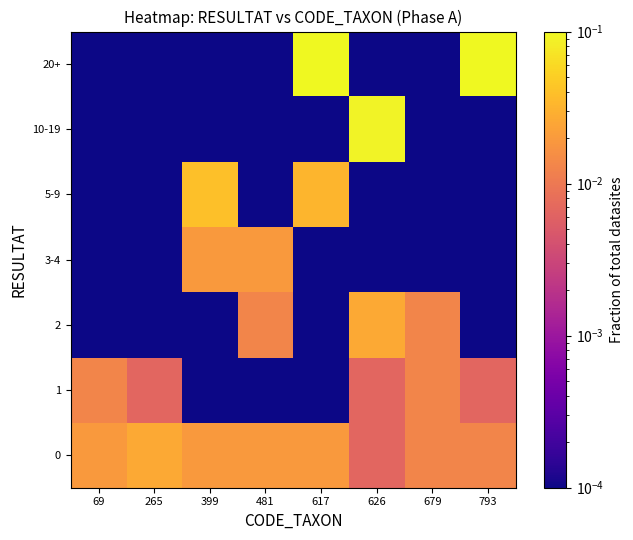

Which series has the largest total across all categories?

20+